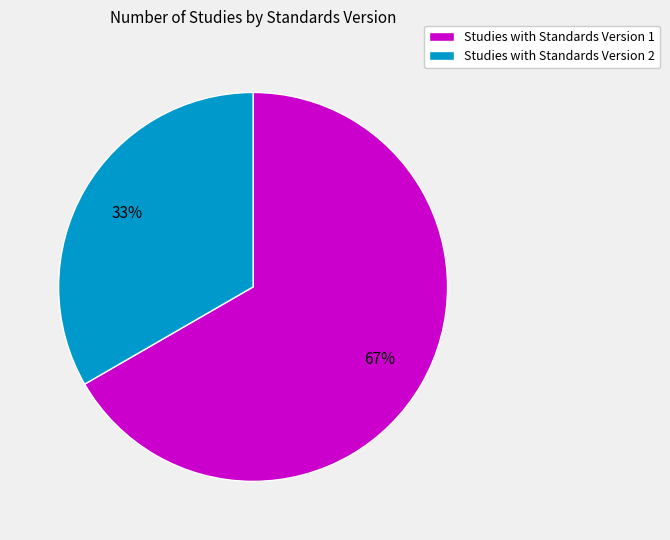

Which slice is the smallest?

Studies with Standards Version 2